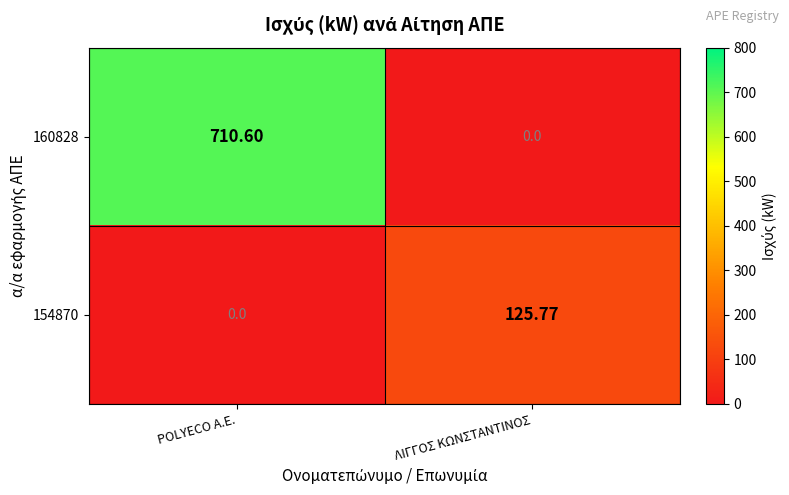

Where does the 160828 series first go above 710?

POLYECO A.E.